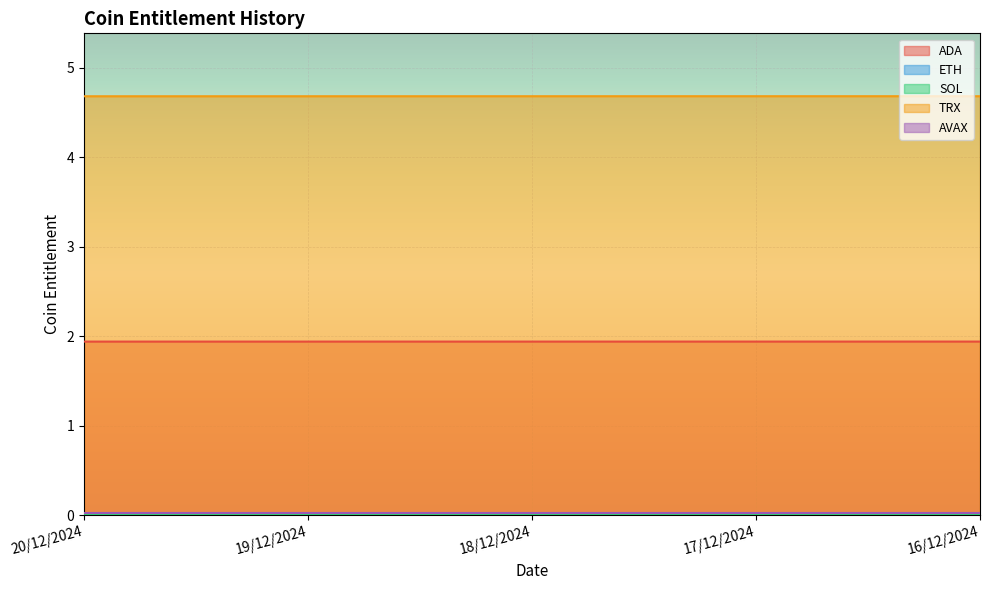

Which has a higher value, 17/12/2024 or 18/12/2024?

17/12/2024